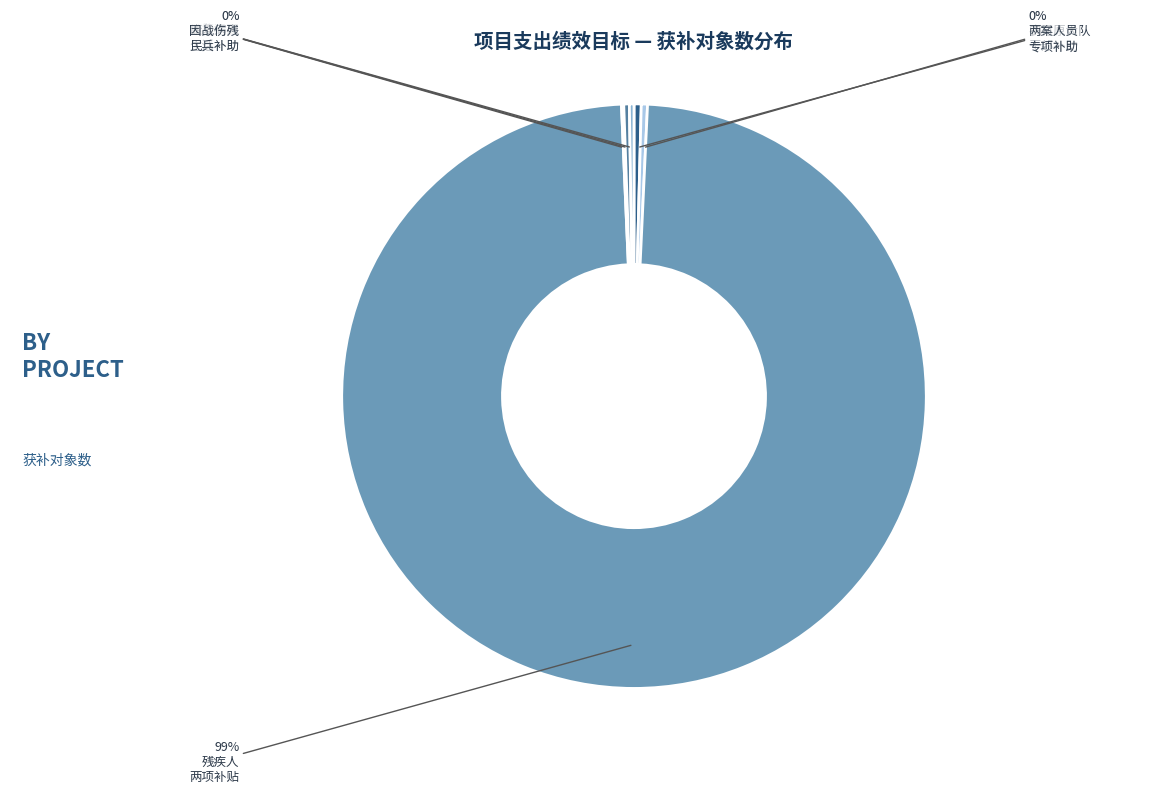

Does any single category account for the majority?

Yes